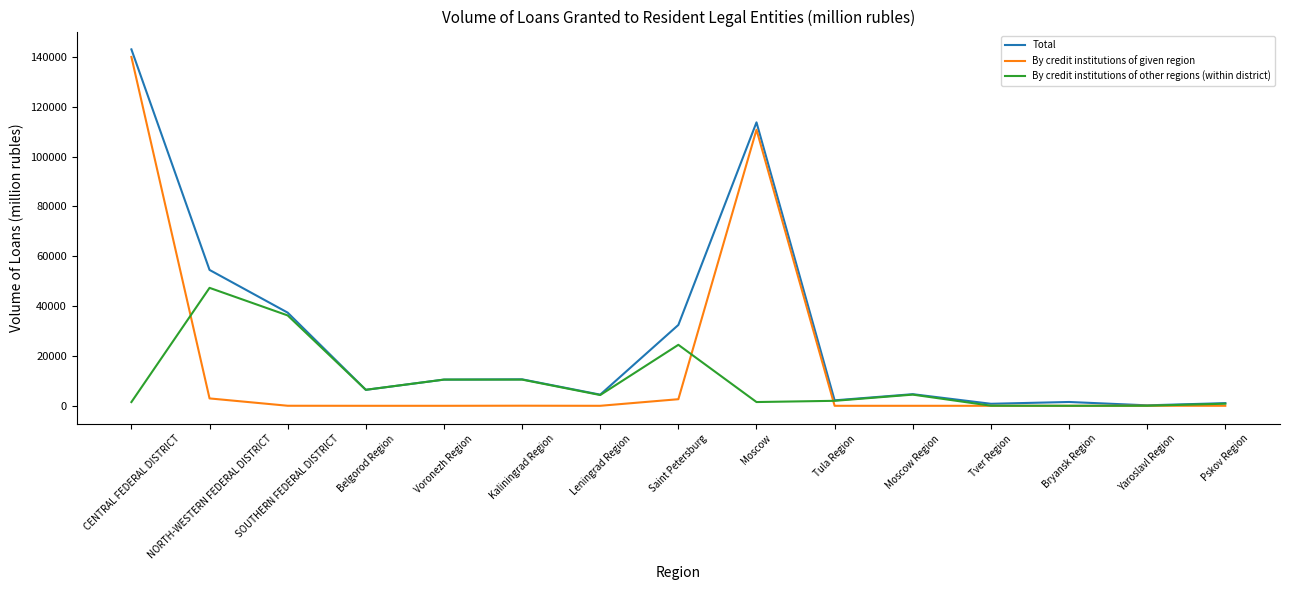

Where is By credit institutions of given region nearest to the value 70001?

Moscow